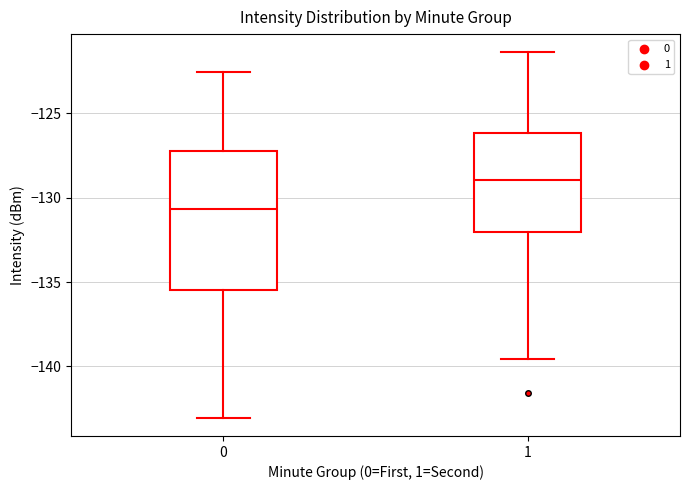

Where does the lower whisker of the box at x = 1 end on the y-axis? The values are not printed on the chart, so give them approximately, as read against the axis.

-139.5